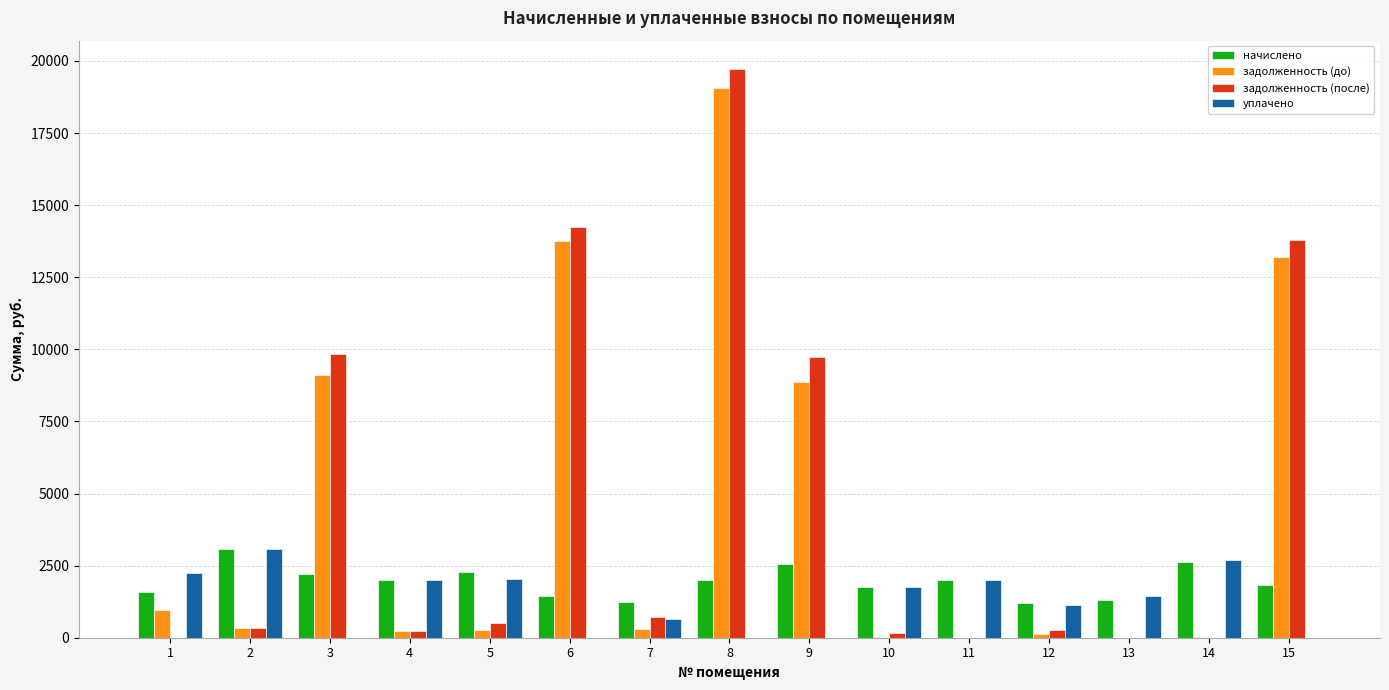

Between 5 and 9, which series saw the biggest shift?

задолженность (после)